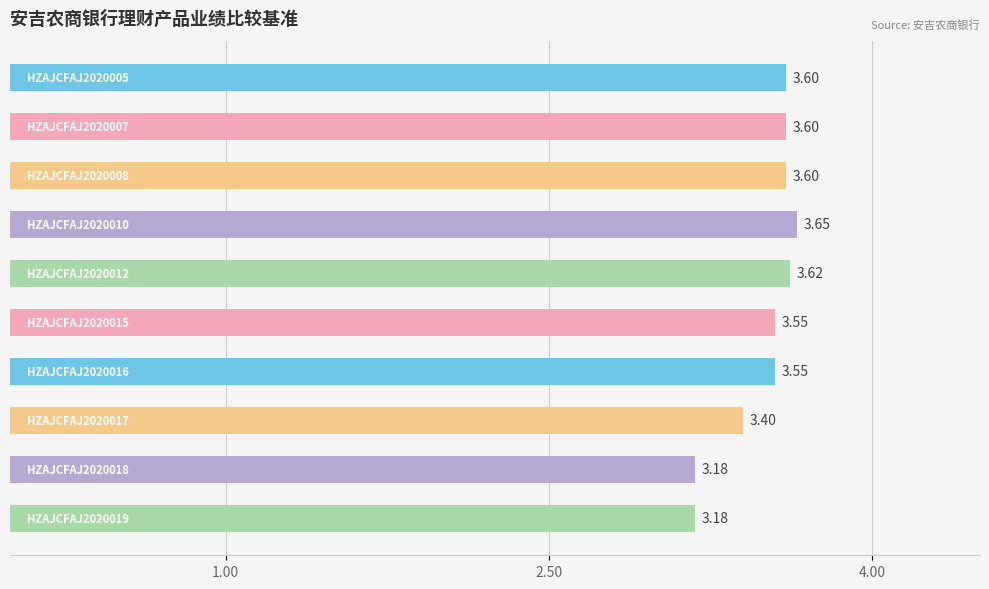

Reading left to right, list all the values displayed in this chart.

3.6	3.6	3.6	3.6	3.6	3.5	3.5	3.4	3.2	3.2